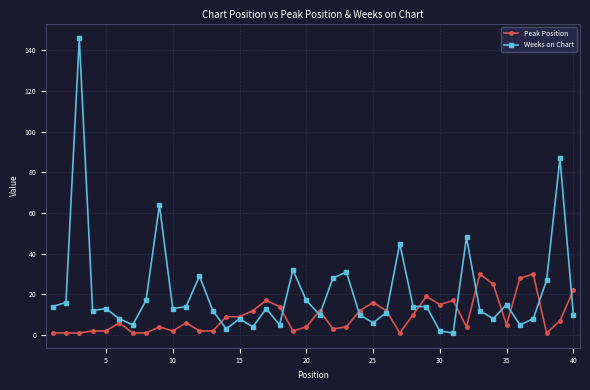

What is the difference between the second highest and second lowest values in the Weeks on Chart series?

85